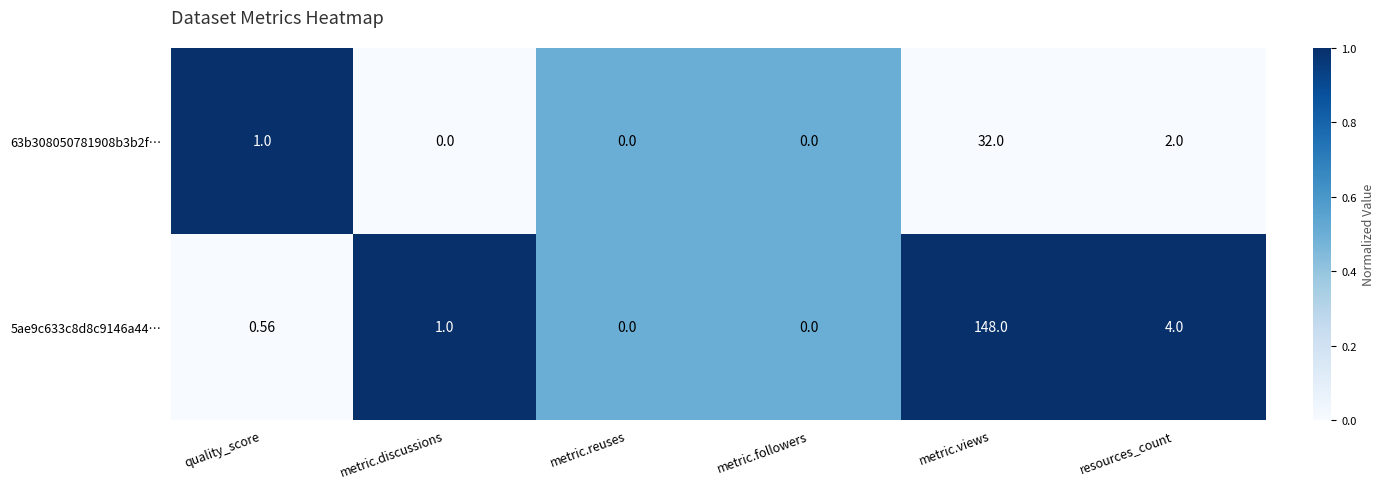

Which category has the highest value across all series?

metric.views